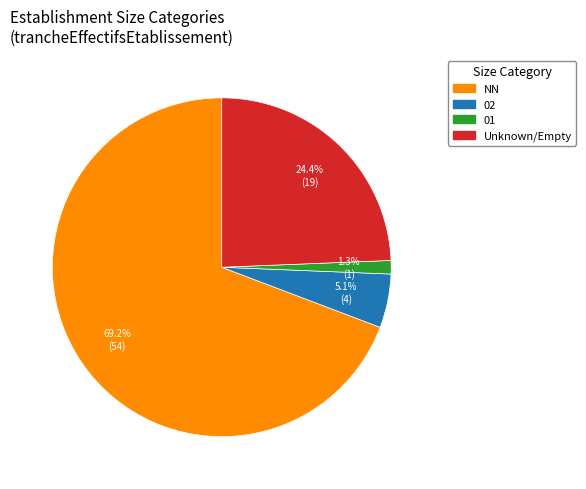

Count the number of slices in the pie.

4